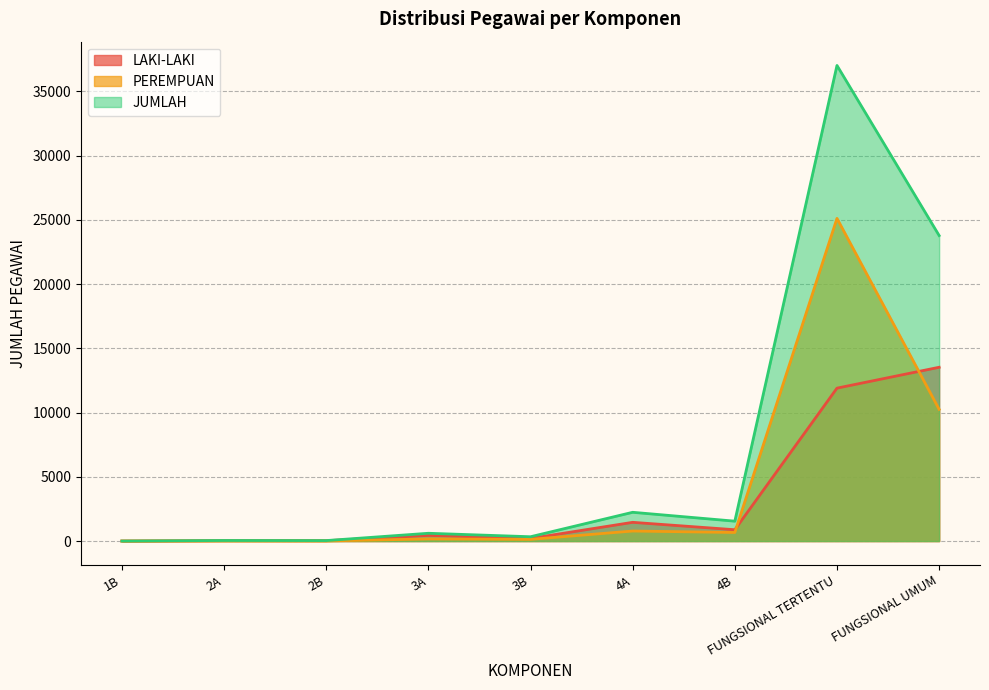

At which category is the sum across all series the highest?

FUNGSIONAL TERTENTU